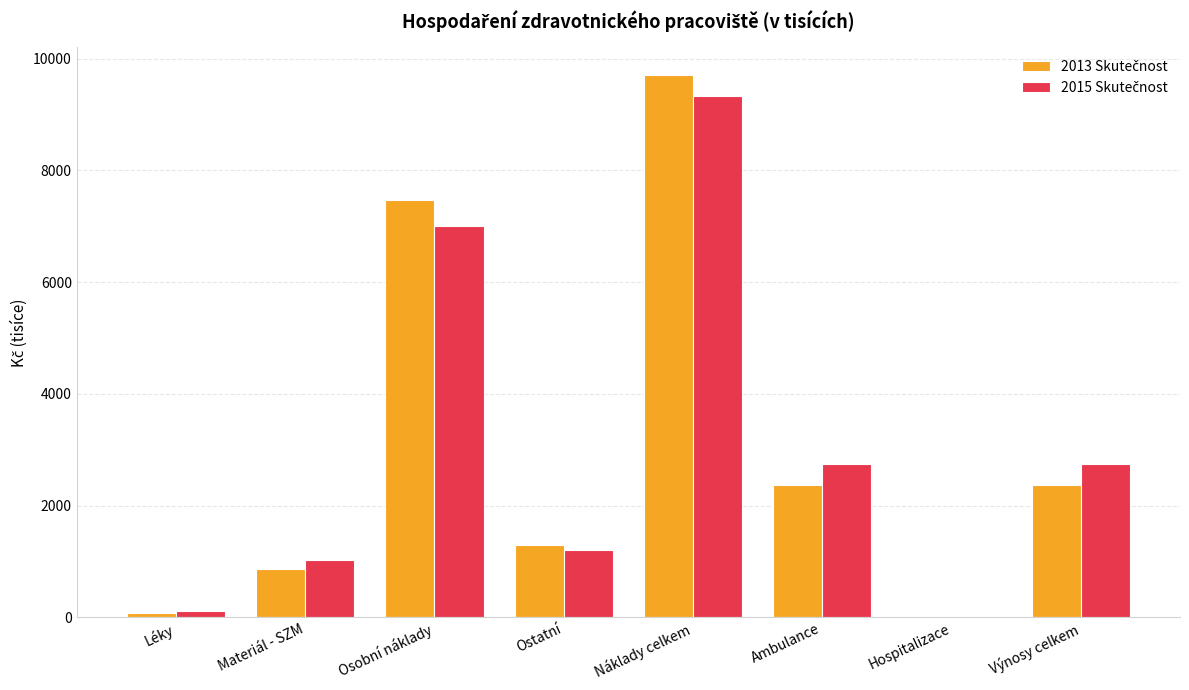

At which category does the chart reach its peak across all series?

Náklady celkem